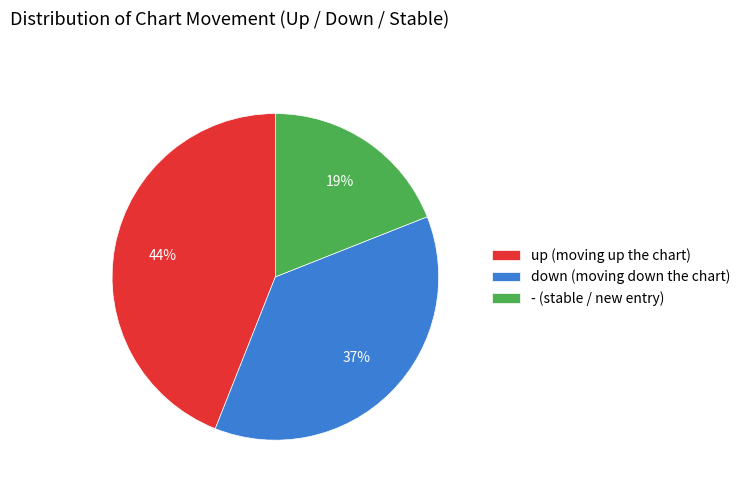

To the nearest percent, what is the average slice percentage?

33%